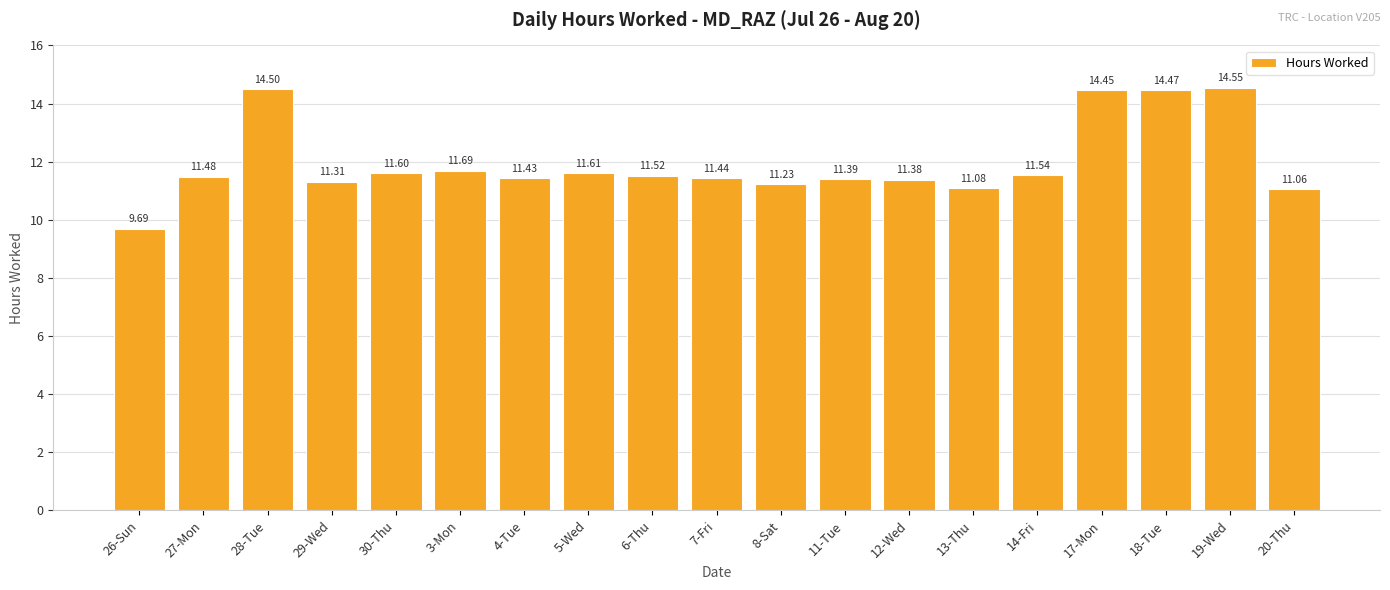

What is the sum of the values at 19-Wed and 18-Tue?

29.0